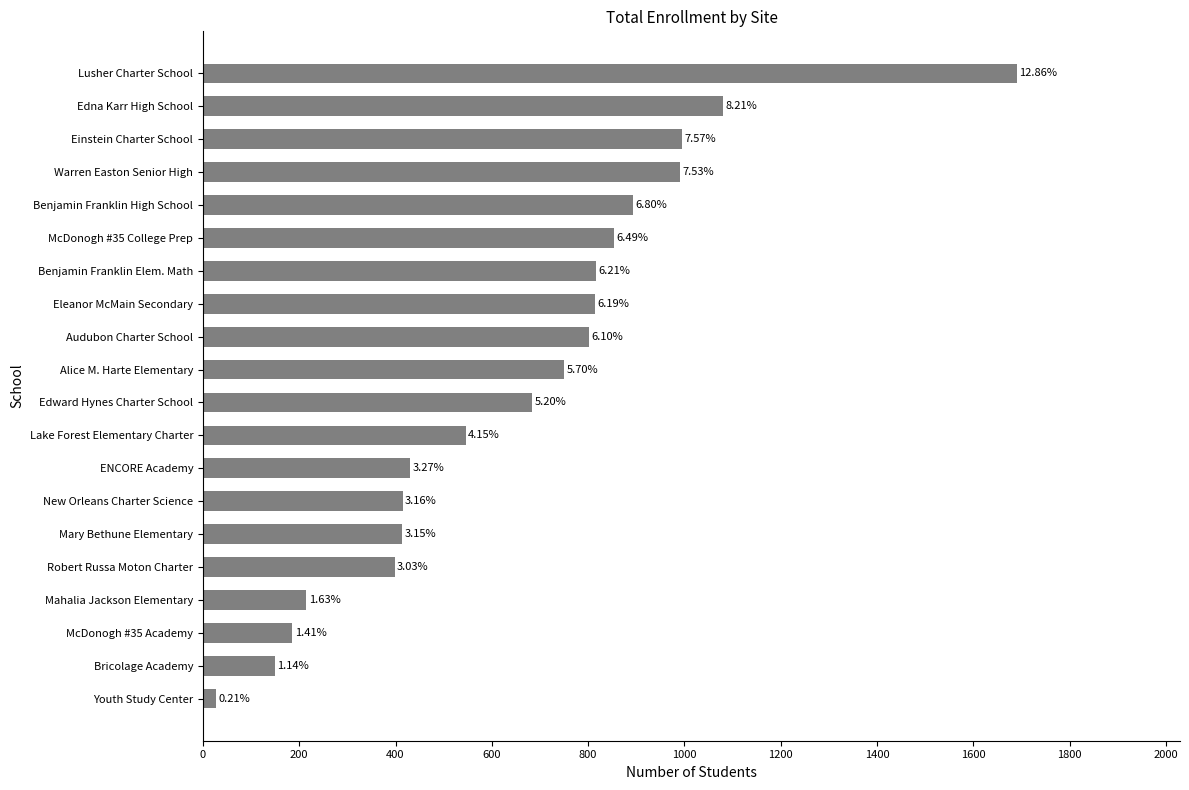

Are the bars grouped side by side (vs. stacked)?

No